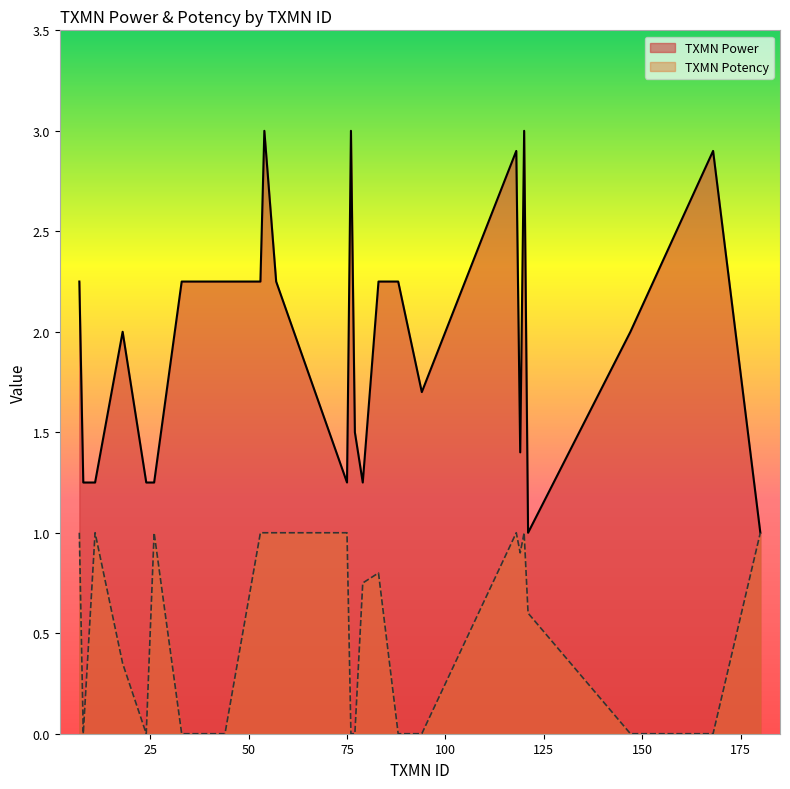

What is the difference between the TXMN Power values at 18 and 24?

0.8